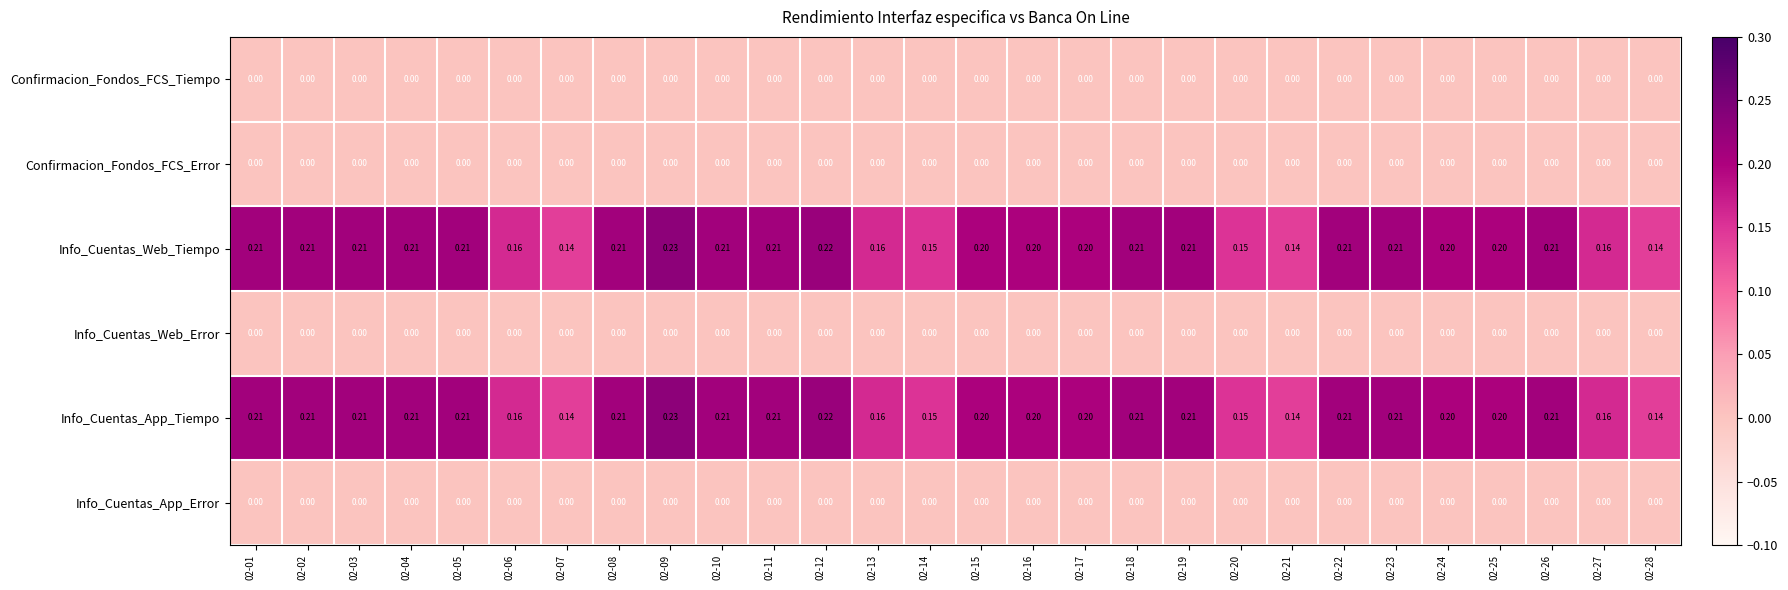

How many categories are shown in the chart?

28